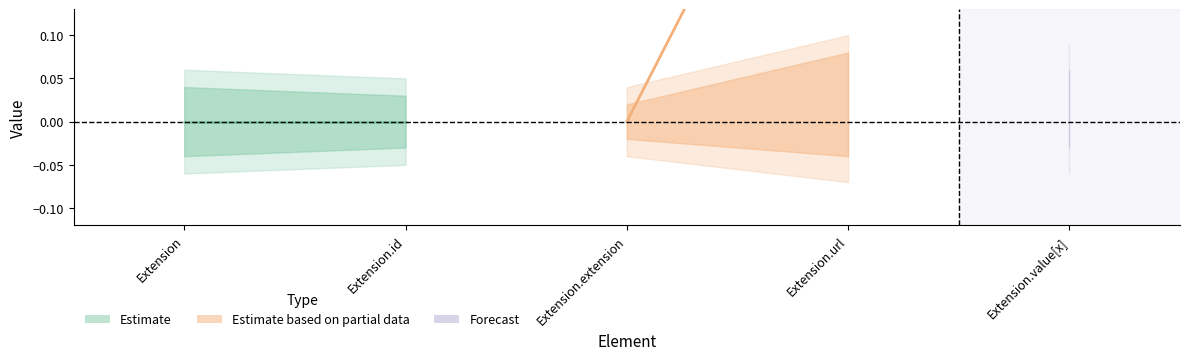

At which category is the sum across all series the highest?

Extension.extension